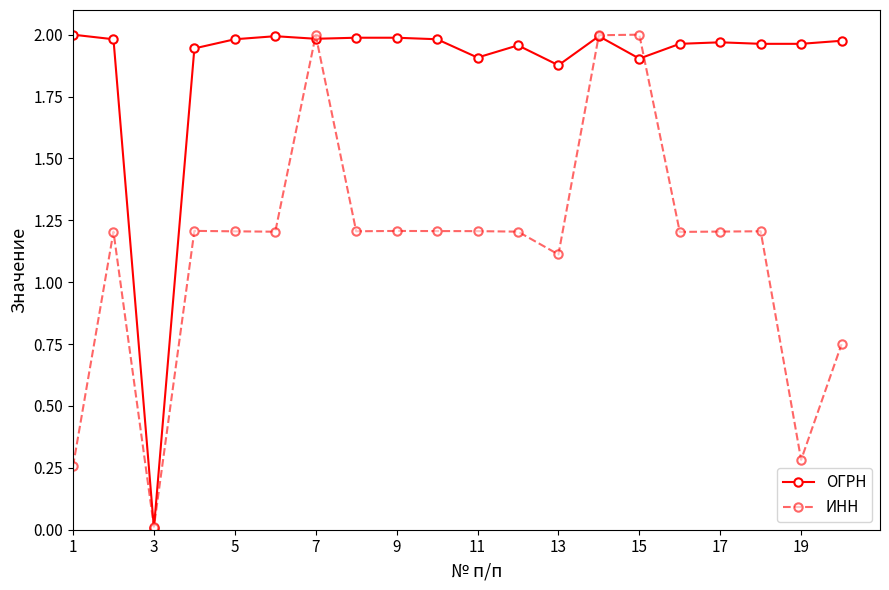

Which series has the largest total across all categories?

ОГРН